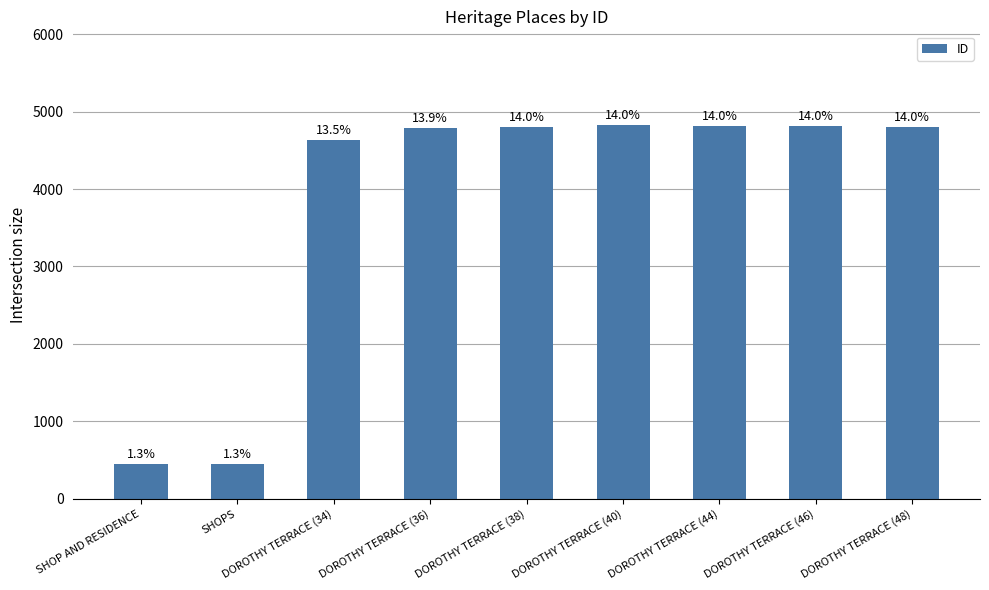

What is the label of the 2nd bar from the left?

SHOPS